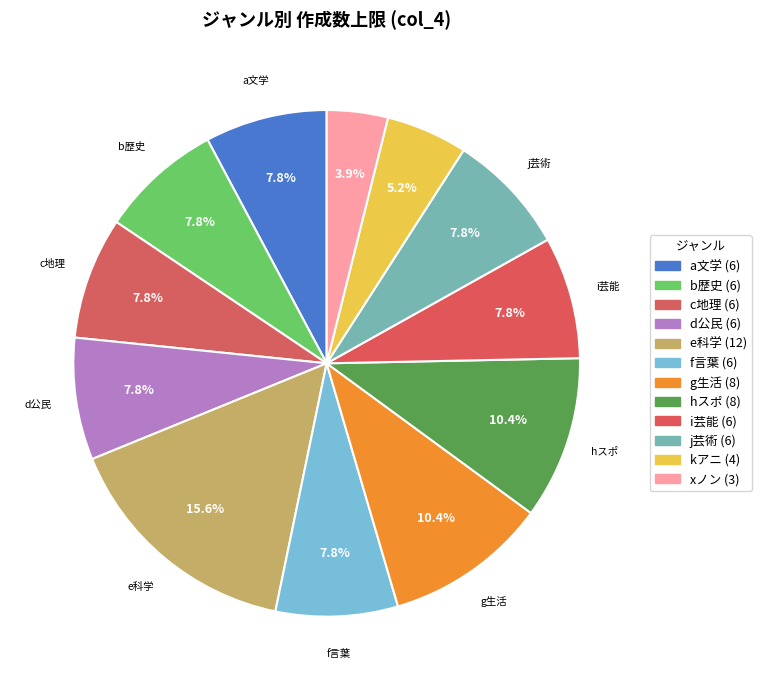

Is the sum of f言葉 and kアニ greater than half?

No